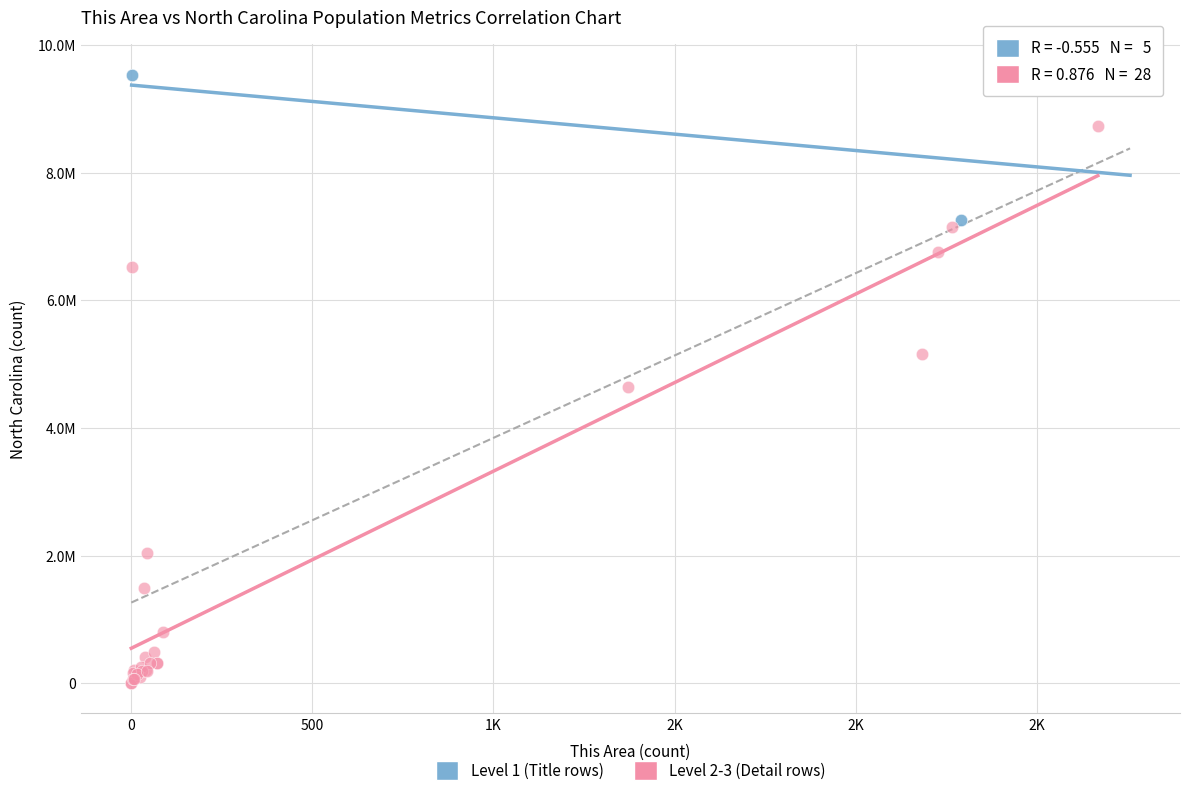

Which series has the widest spread of Y values?

Level 2-3 (Detail rows)